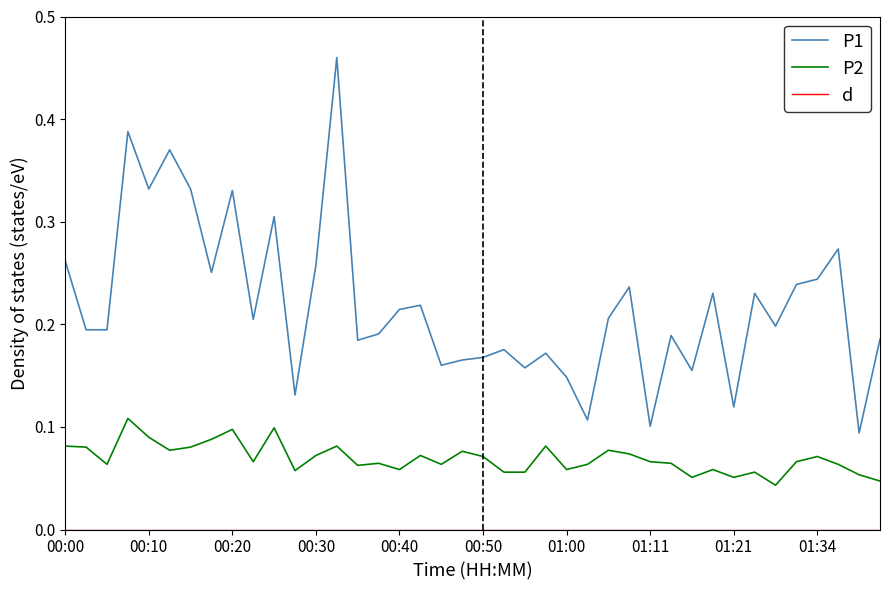

Which series has the largest total across all categories?

P1